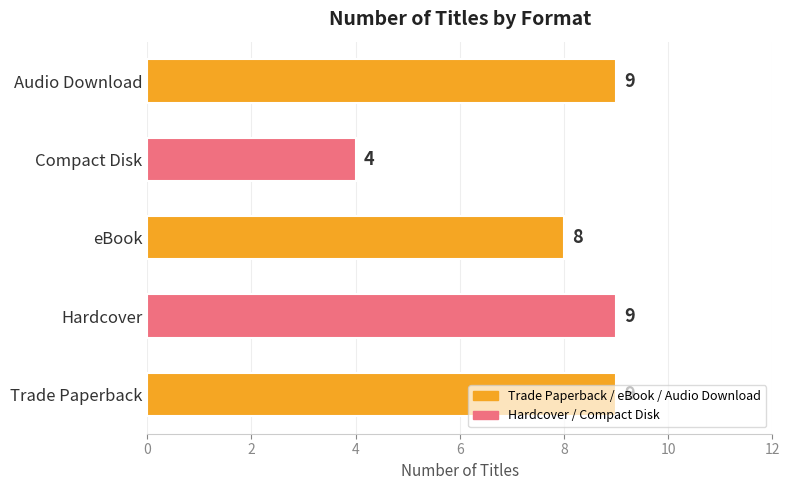

Which has a higher value, Audio Download or eBook?

Audio Download